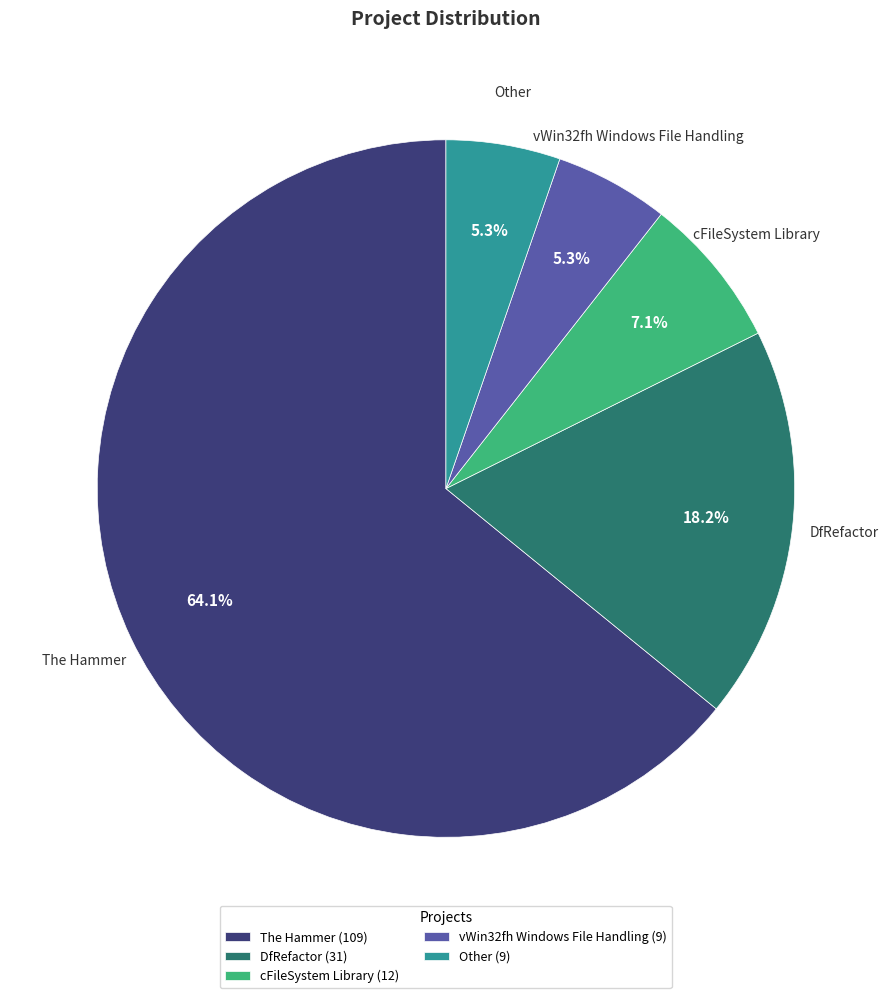

Between DfRefactor and vWin32fh Windows File Handling, which is larger?

DfRefactor